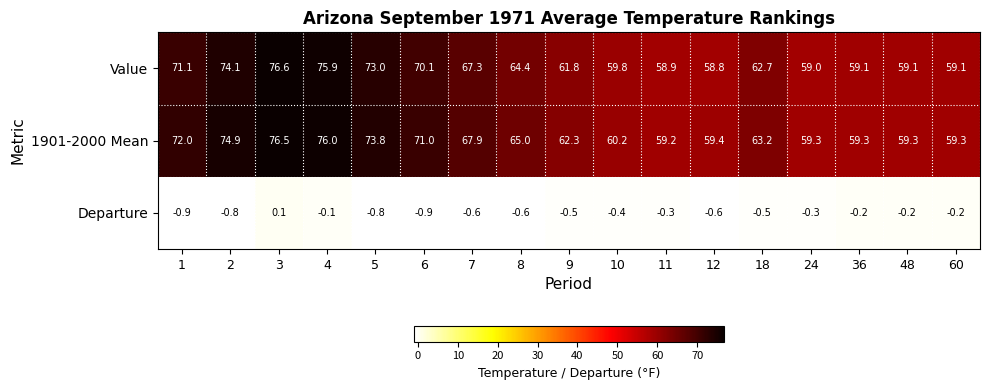

What is the sum of the Departure values at 11 and 18?

-0.8